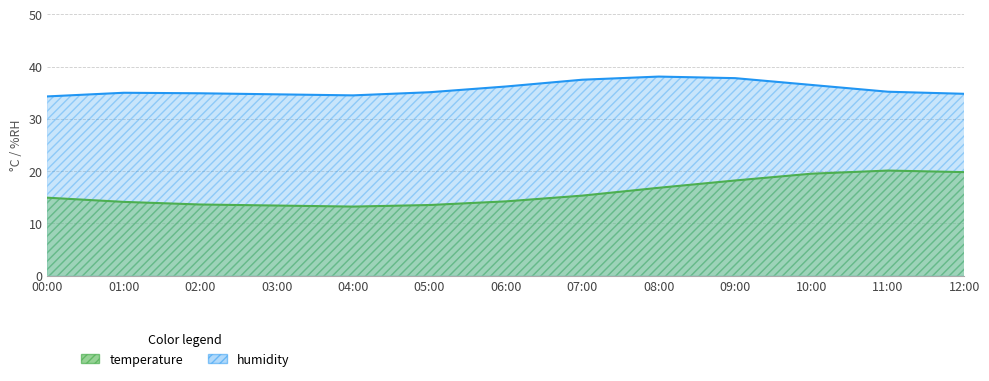

True or false: temperature and humidity intersect in this chart.

False